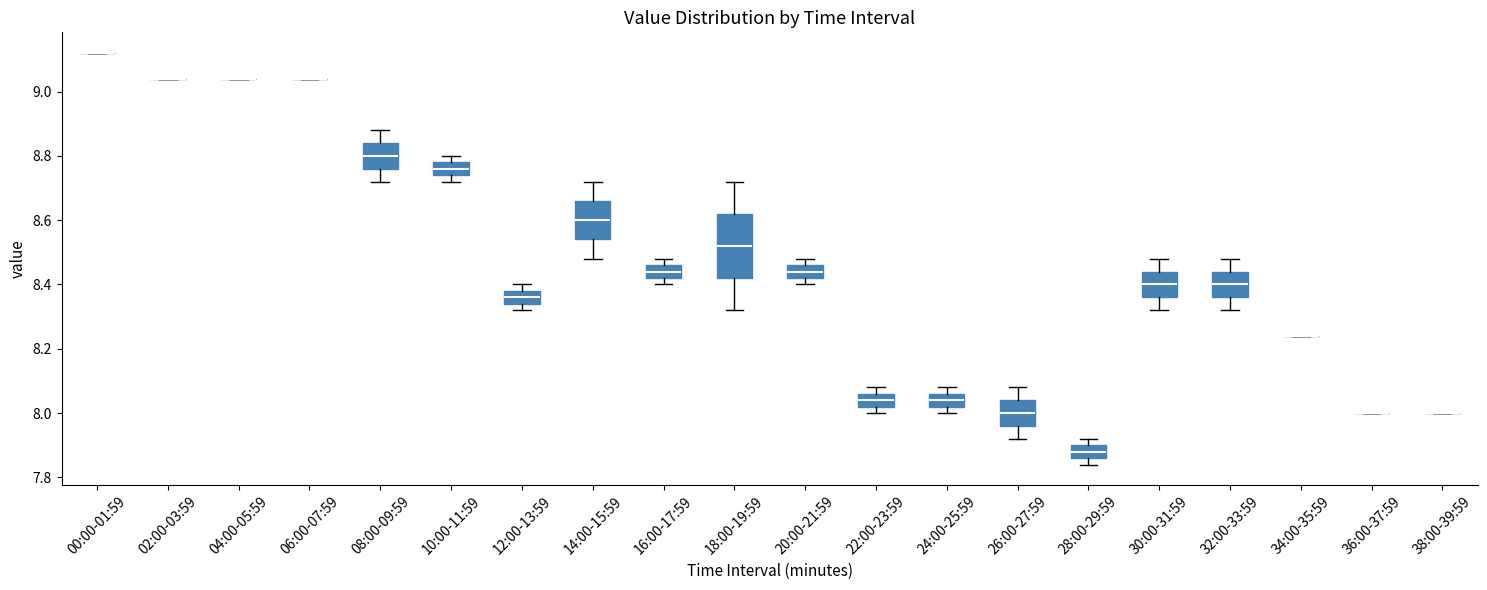

Which box is the tallest, from its lower edge to its upper edge?

18:00-19:59